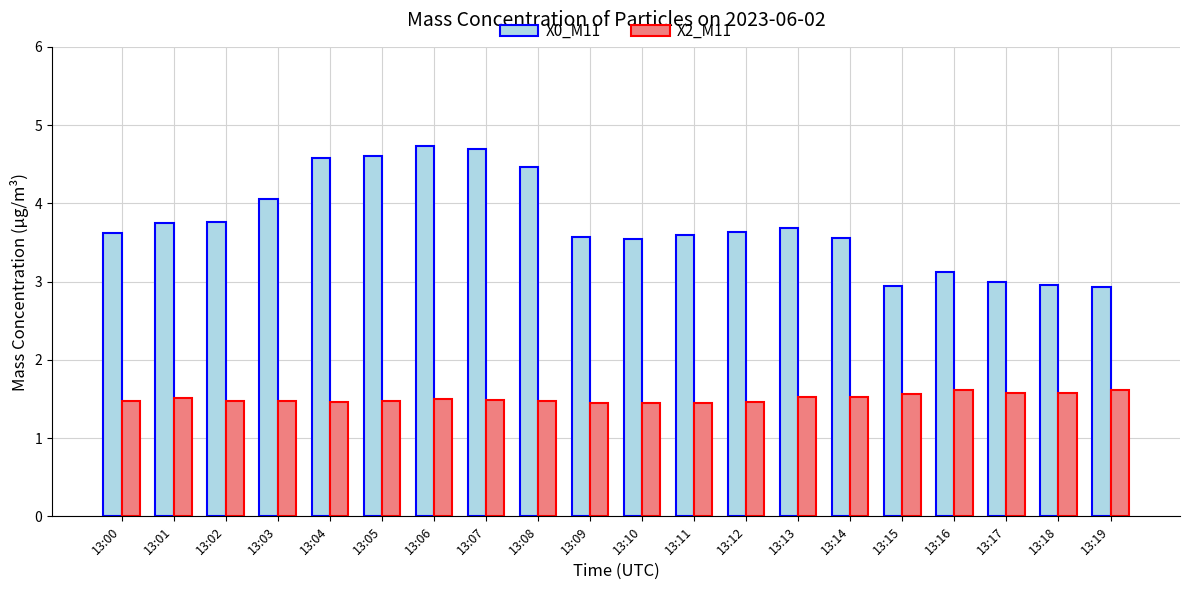

What is the approximate value of X2_M11 at 13:01?

1.5